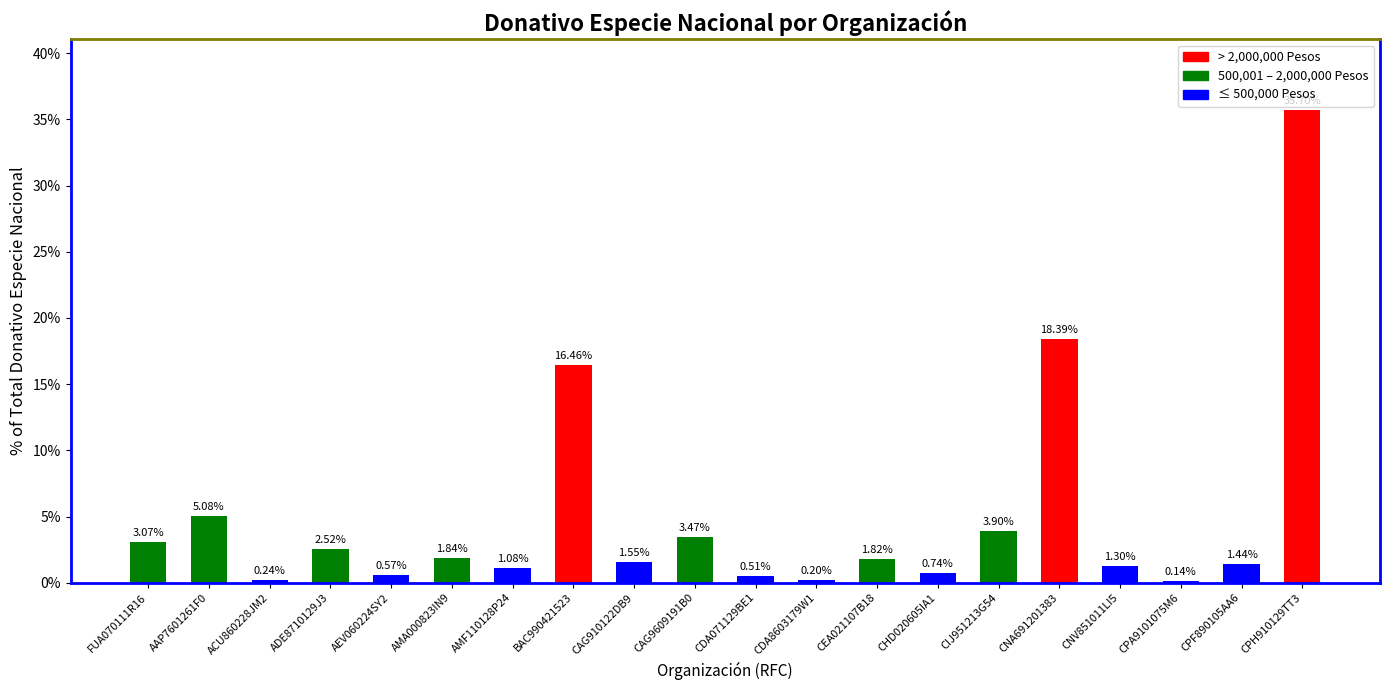

Are the bars grouped side by side (vs. stacked)?

No